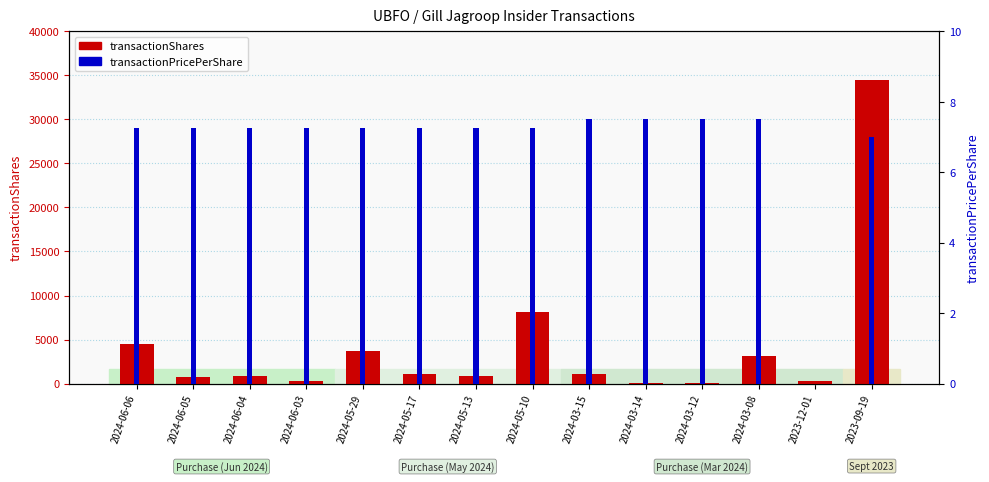

Between 2024-05-10 and 2023-09-19, which is larger?

2023-09-19